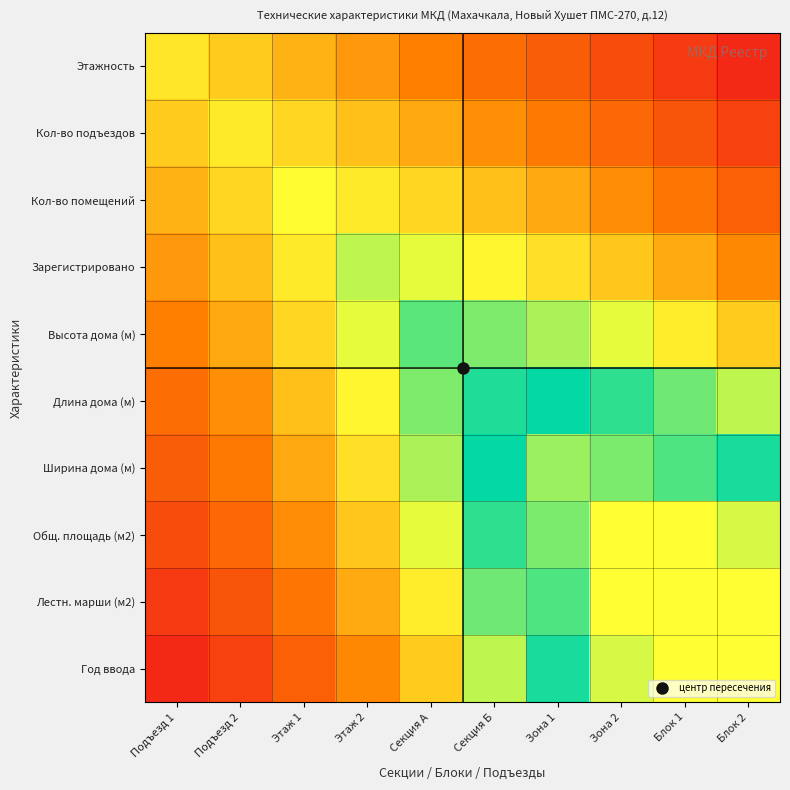

At which category is the sum across all series the highest?

Зона 2